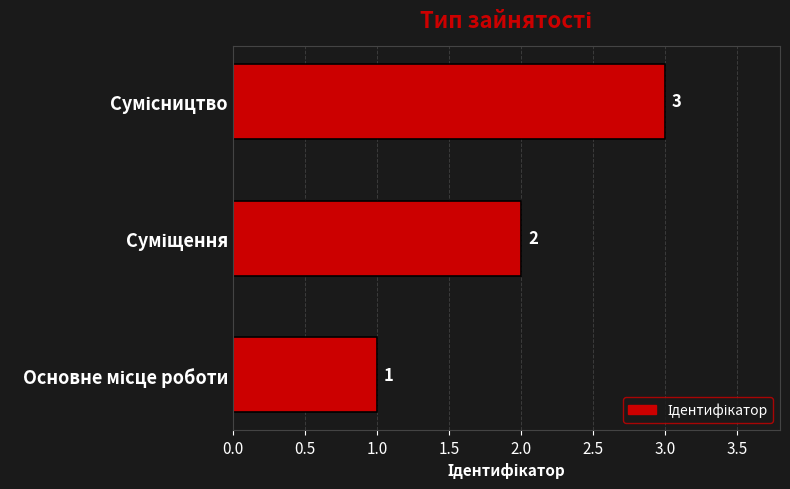

What is the maximum value shown in the chart?

3